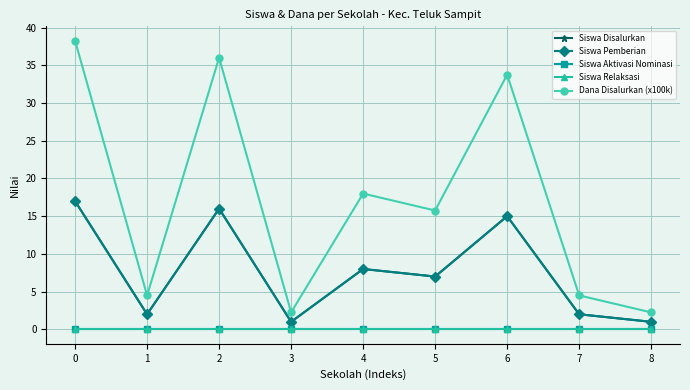

True or false: Siswa Pemberian and Dana Disalurkan (x100k) intersect in this chart.

False